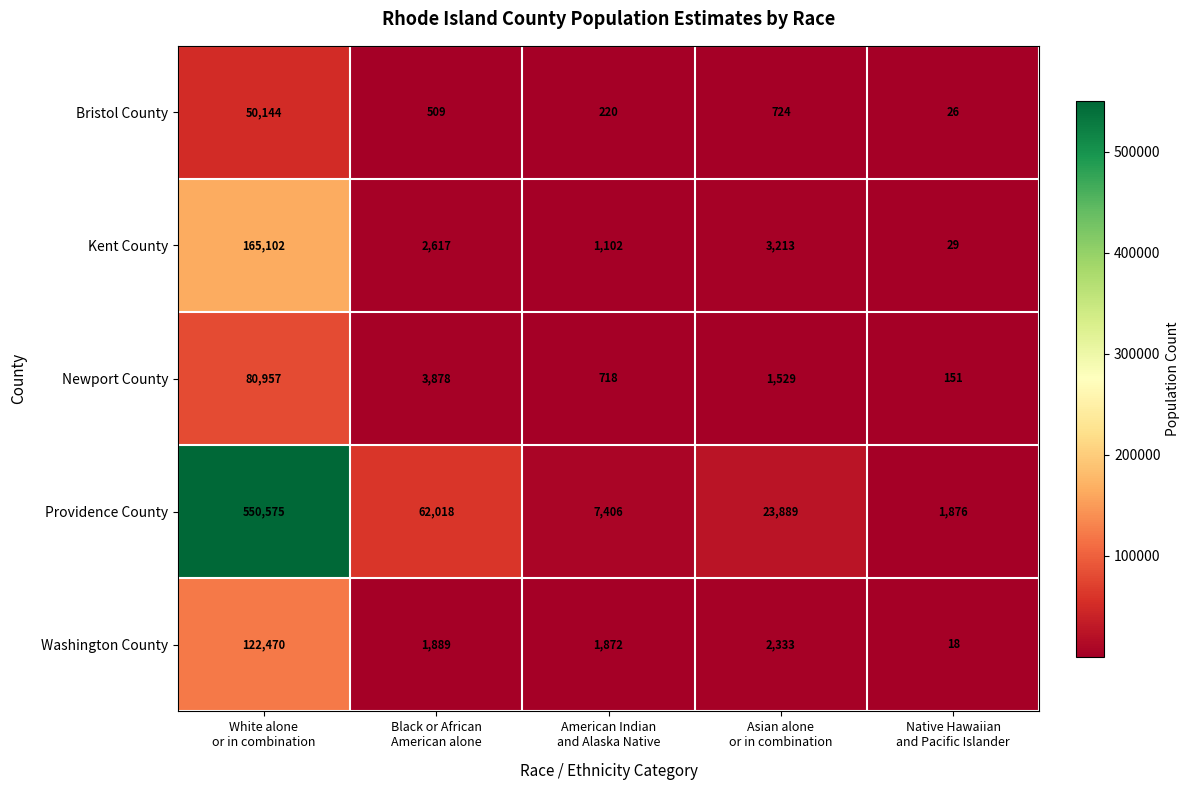

At how many categories does at least one series exceed 177180?

1